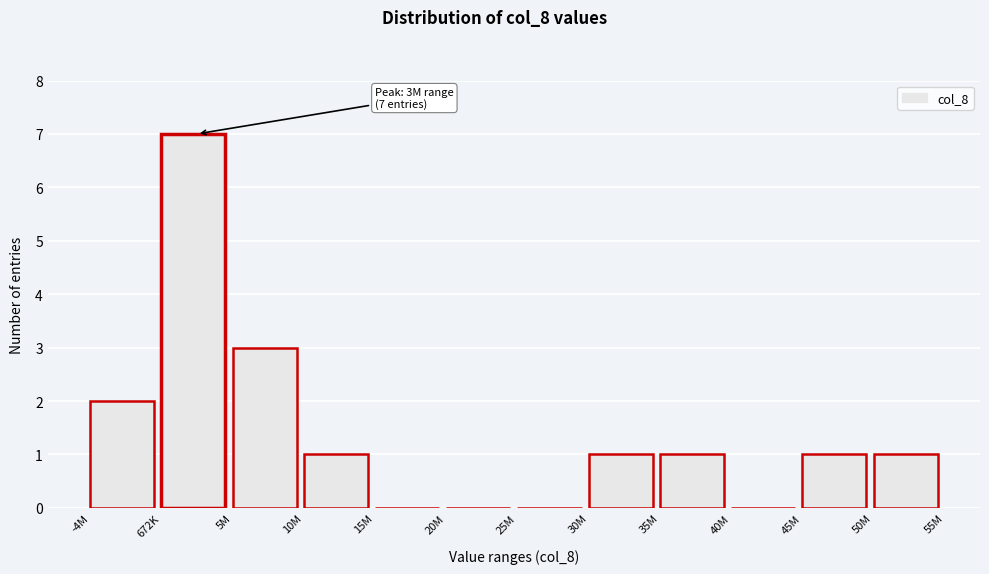

Reading left to right, list all the values displayed in this chart.

-4M=2	672K=7	5M=3	10M=1	15M=0	20M=0	25M=0	30M=1	35M=1	40M=0	45M=1	50M=1